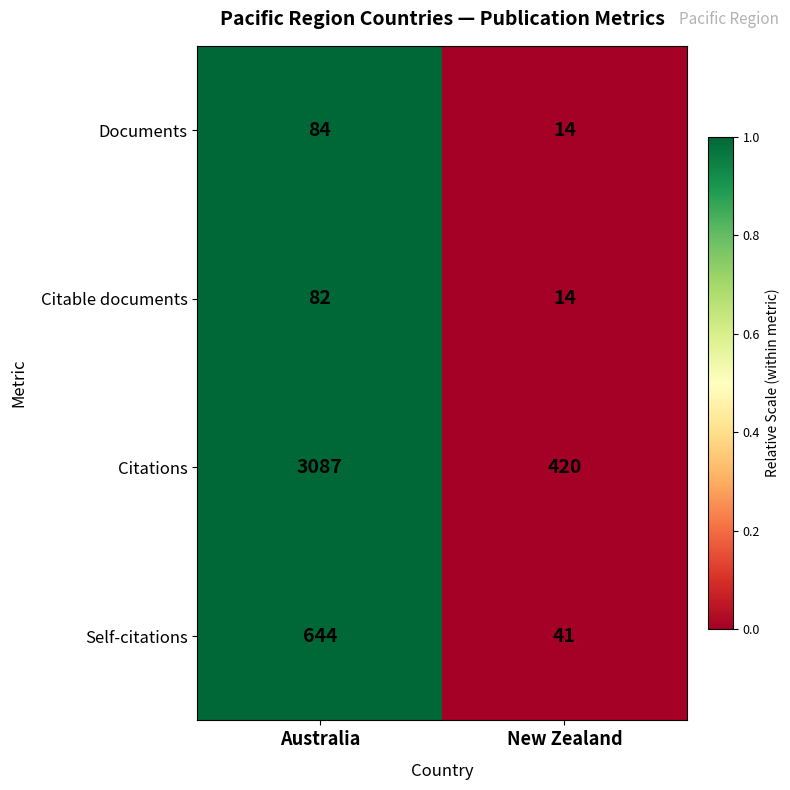

Read the Citable documents value at New Zealand, to the nearest 5.

15